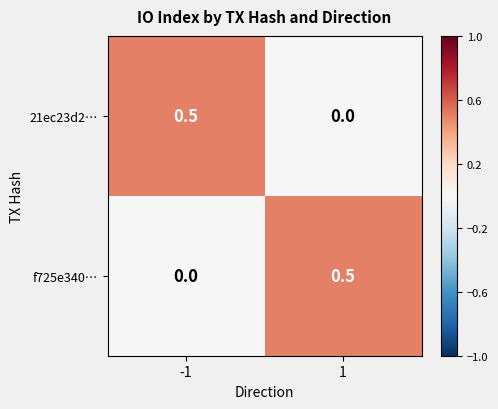

What is the difference between the maximum and minimum values in the 21ec23d2… series?

0.5